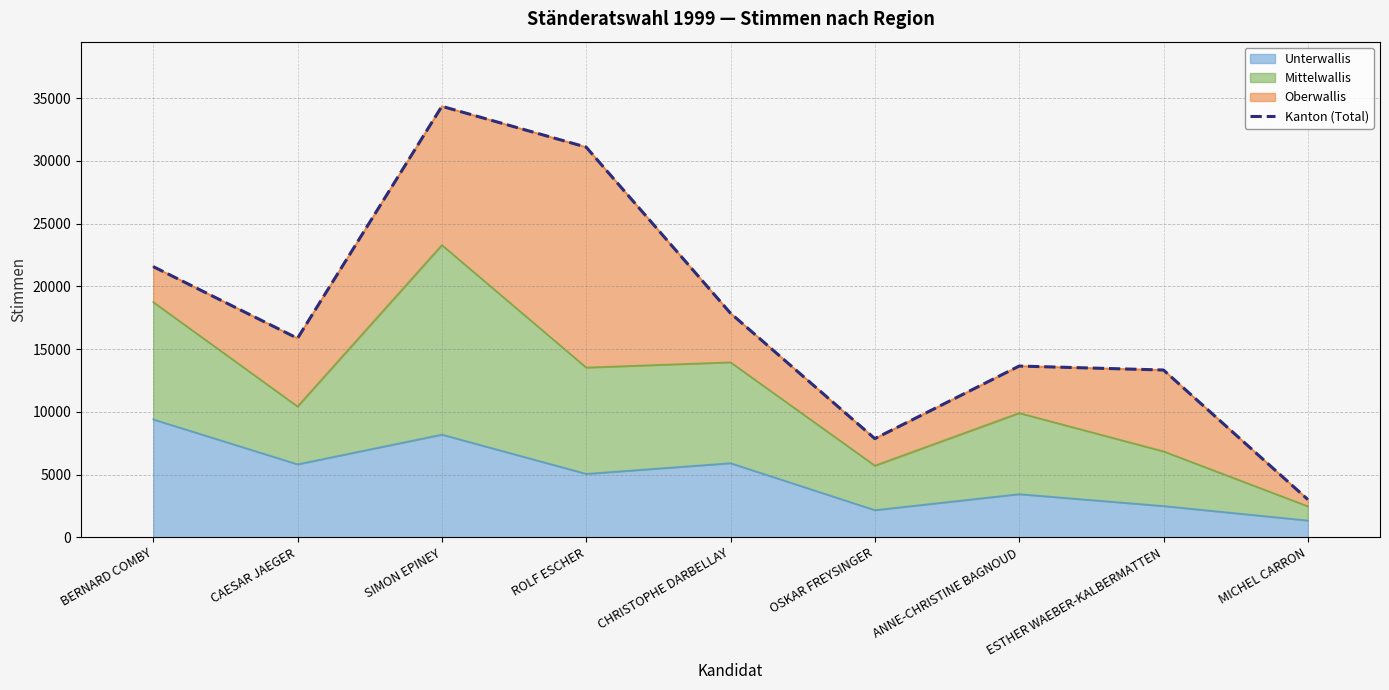

Approximately how many times larger is the value at MICHEL CARRON compared to OSKAR FREYSINGER?

0.4